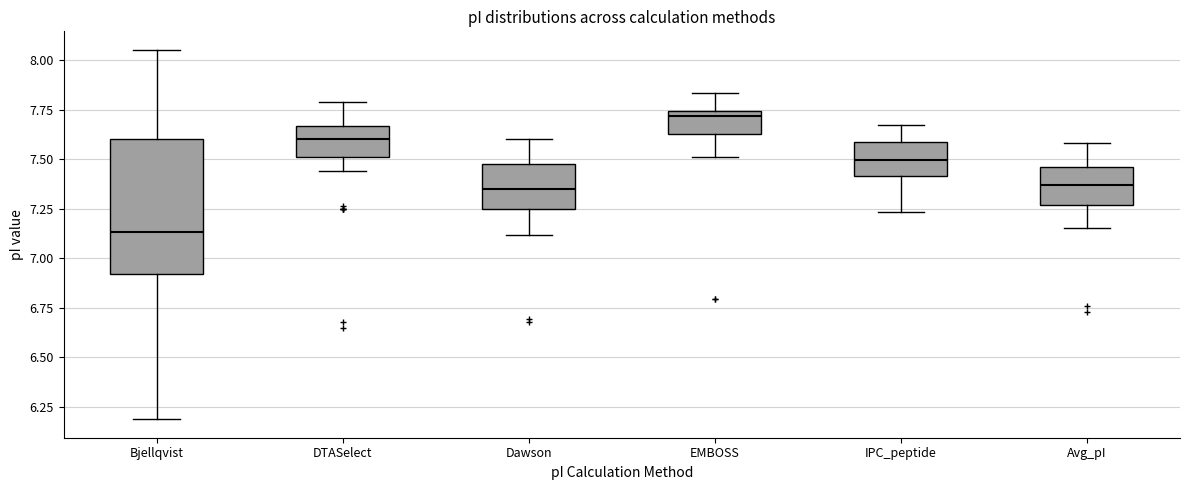

Reading left to right, read every box against the y-axis: the position of its median line, the range the box covers, and the ends of its whiskers. The values are not printed on the chart, so give them approximately, as read against the axis.

Bjellqvist: median 7.15, box 6.90 to 7.60, whiskers 6.20 to 8.05
DTASelect: median 7.60, box 7.50 to 7.65, whiskers 7.45 to 7.80
Dawson: median 7.35, box 7.25 to 7.50, whiskers 7.10 to 7.60
EMBOSS: median 7.70, box 7.65 to 7.75, whiskers 7.50 to 7.85
IPC_peptide: median 7.50, box 7.40 to 7.60, whiskers 7.25 to 7.65
Avg_pI: median 7.35, box 7.25 to 7.45, whiskers 7.15 to 7.60